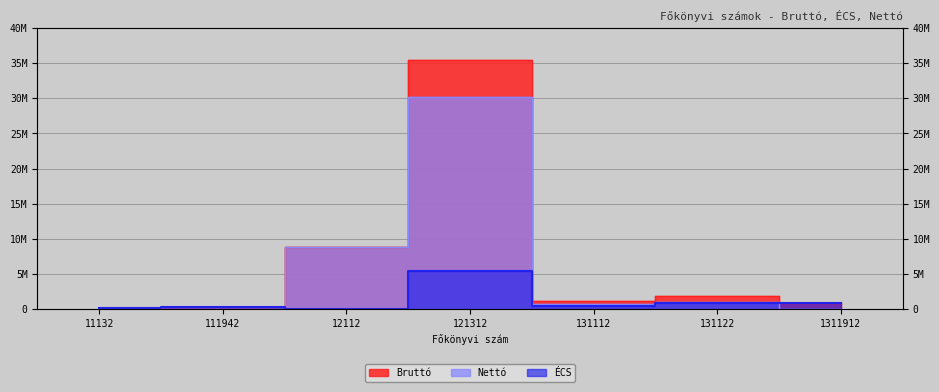

In Netto, how many points are lower than both neighbors (excluding endpoints)?

2